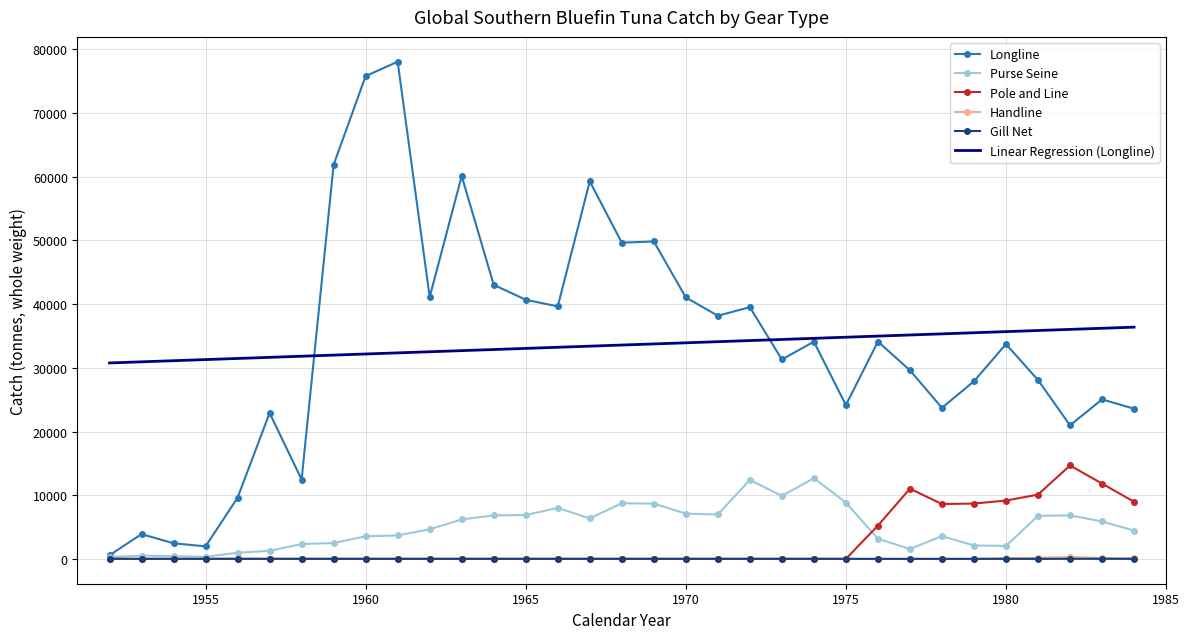

True or false: Linear Regression (Longline) and Pole and Line cross at least once.

False